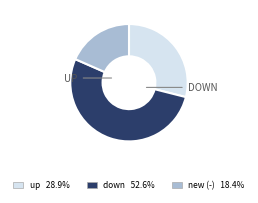

Is the sum of up and new greater than half?

No